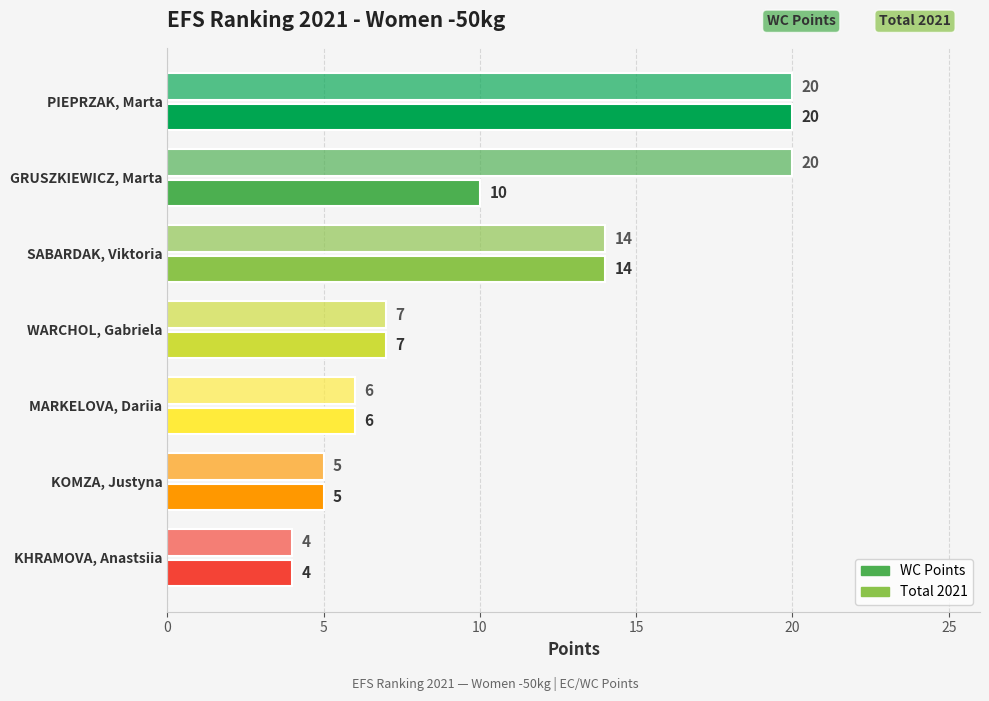

How many categories are shown in the chart?

7